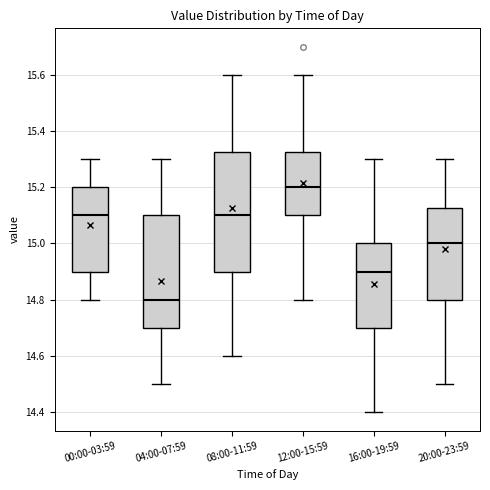

Reading left to right, read every box against the y-axis: the position of its median line, the range the box covers, and the ends of its whiskers. The values are not printed on the chart, so give them approximately, as read against the axis.

00:00-03:59: median 15.10, box 14.90 to 15.20, whiskers 14.80 to 15.30
04:00-07:59: median 14.80, box 14.70 to 15.10, whiskers 14.50 to 15.30
08:00-11:59: median 15.10, box 14.90 to 15.32, whiskers 14.60 to 15.60
12:00-15:59: median 15.20, box 15.10 to 15.32, whiskers 14.80 to 15.60
16:00-19:59: median 14.90, box 14.70 to 15.00, whiskers 14.40 to 15.30
20:00-23:59: median 15.00, box 14.80 to 15.12, whiskers 14.50 to 15.30